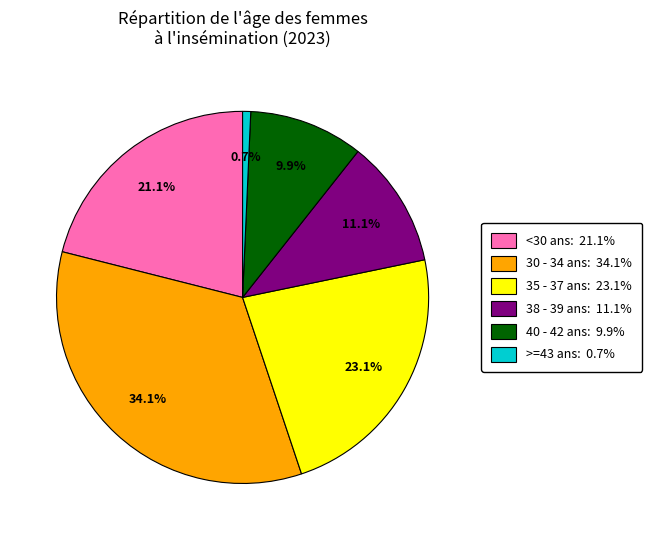

Is there a majority slice in this chart?

No